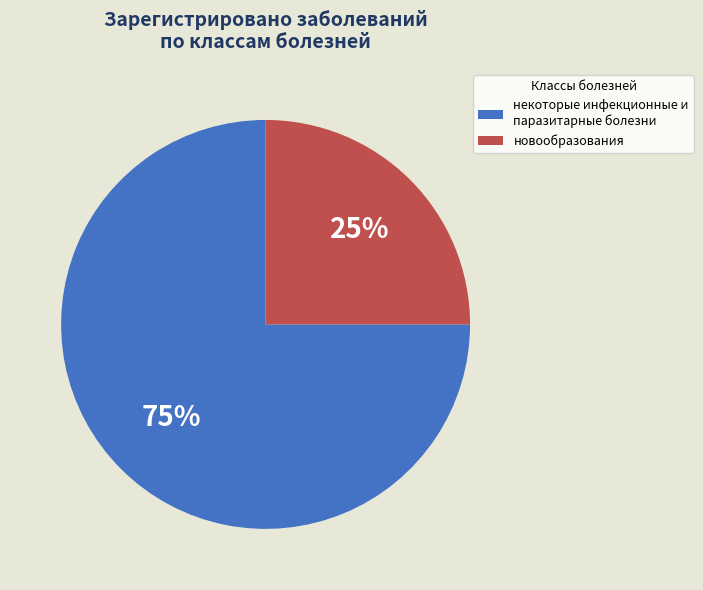

What percentage is the некоторые инфекционные и паразитарные болезни slice, to the nearest percent?

75%